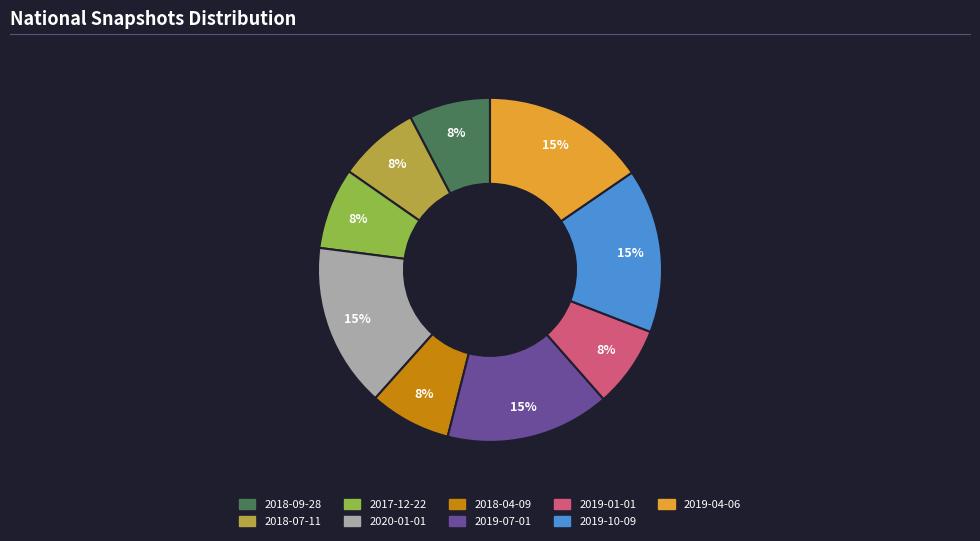

Do 2018-04-09 and 2019-07-01 together represent more than half of the pie?

No